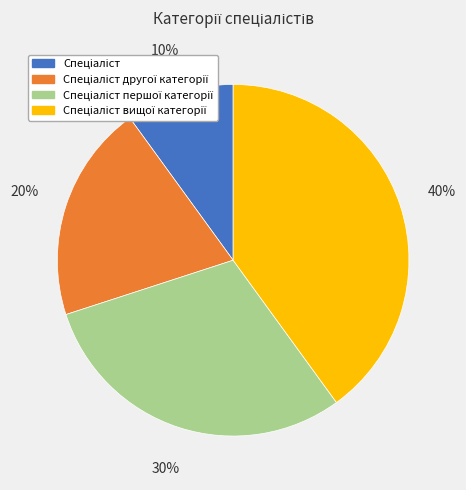

Is there any slice that represents more than half of the pie?

No